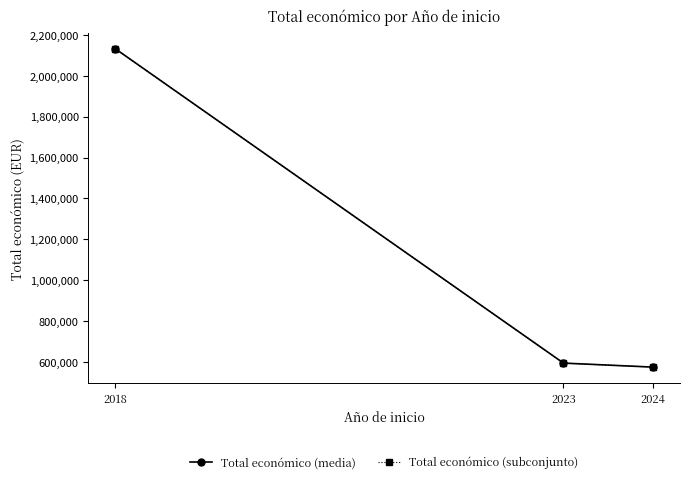

At how many categories does at least one series exceed 1536367?

1